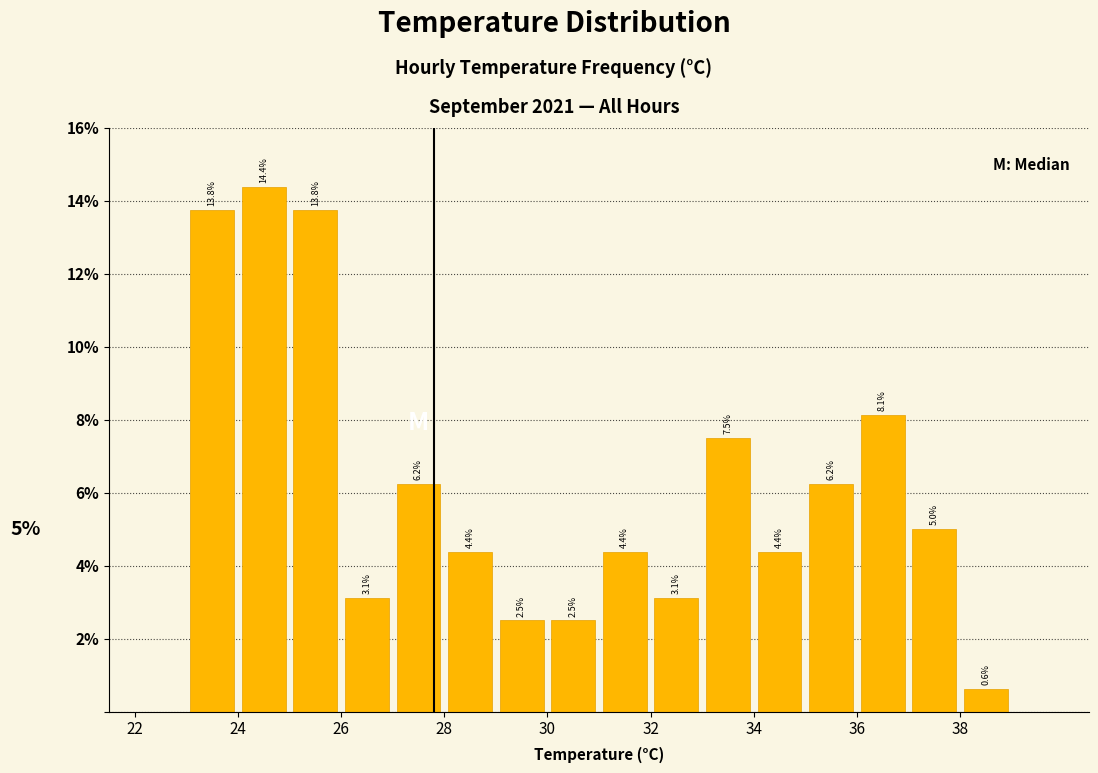

Over which range of the x-axis is the bar tallest?

24 to 25